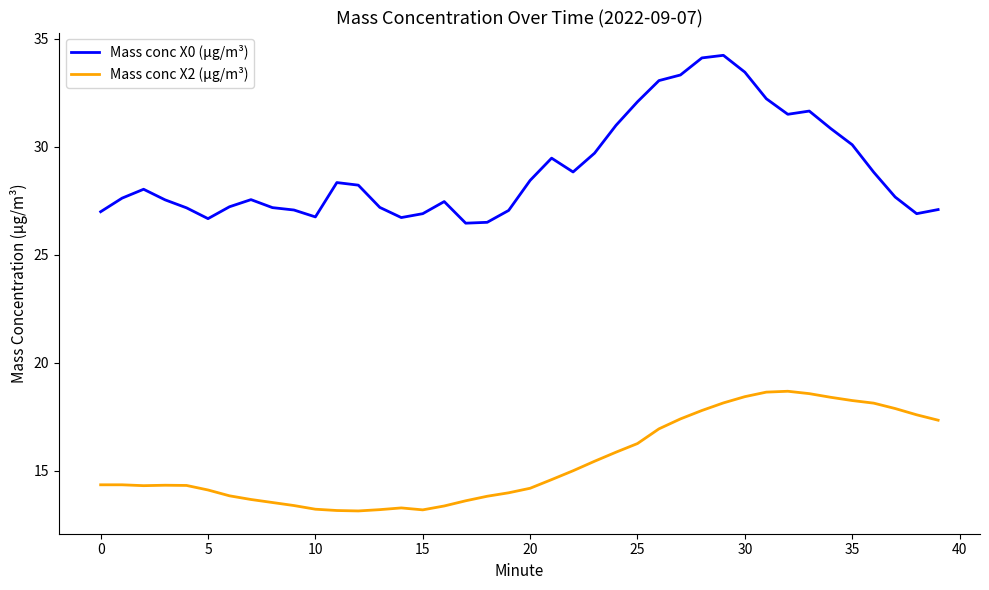

What is the lowest value of the Mass conc X2 (μg/m³) series?

13.2